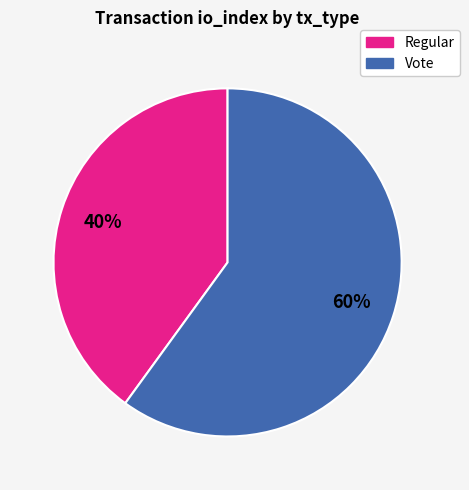

What percentage is the Regular slice, to the nearest percent?

40%